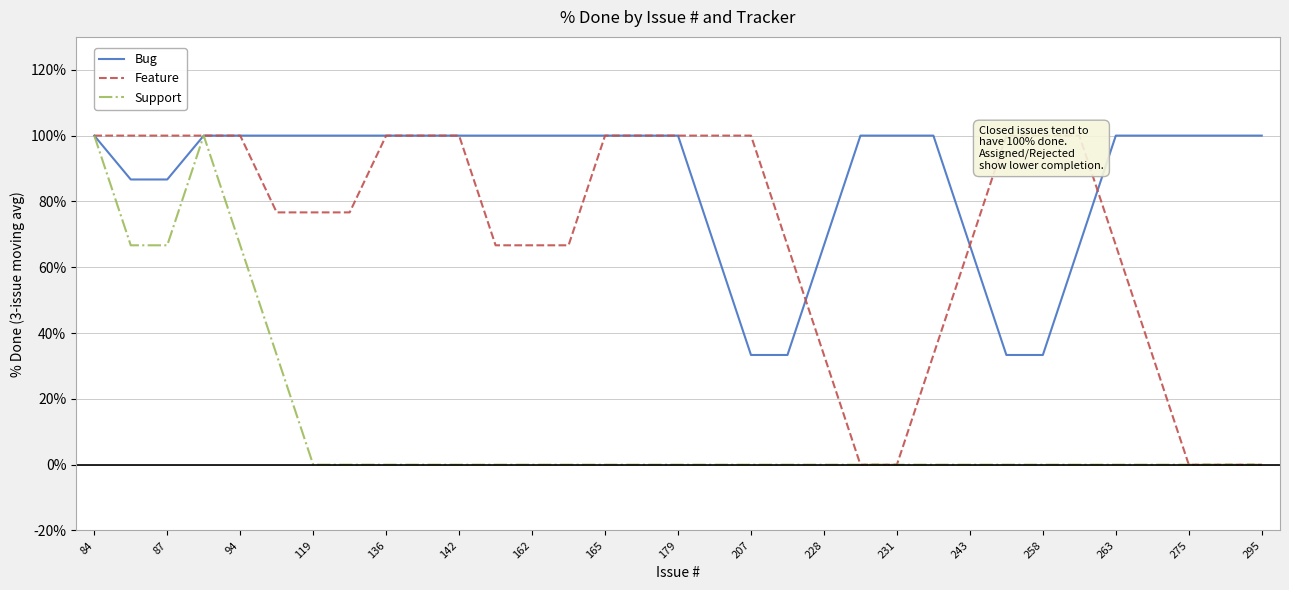

Rank the series by their average value, from lowest to highest.

Support, Feature, Bug